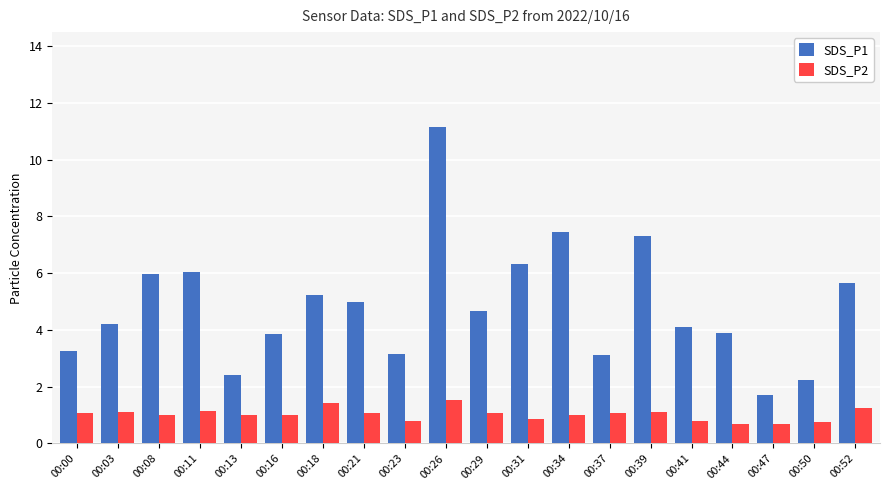

What is the sum of all SDS_P1 values?

96.7